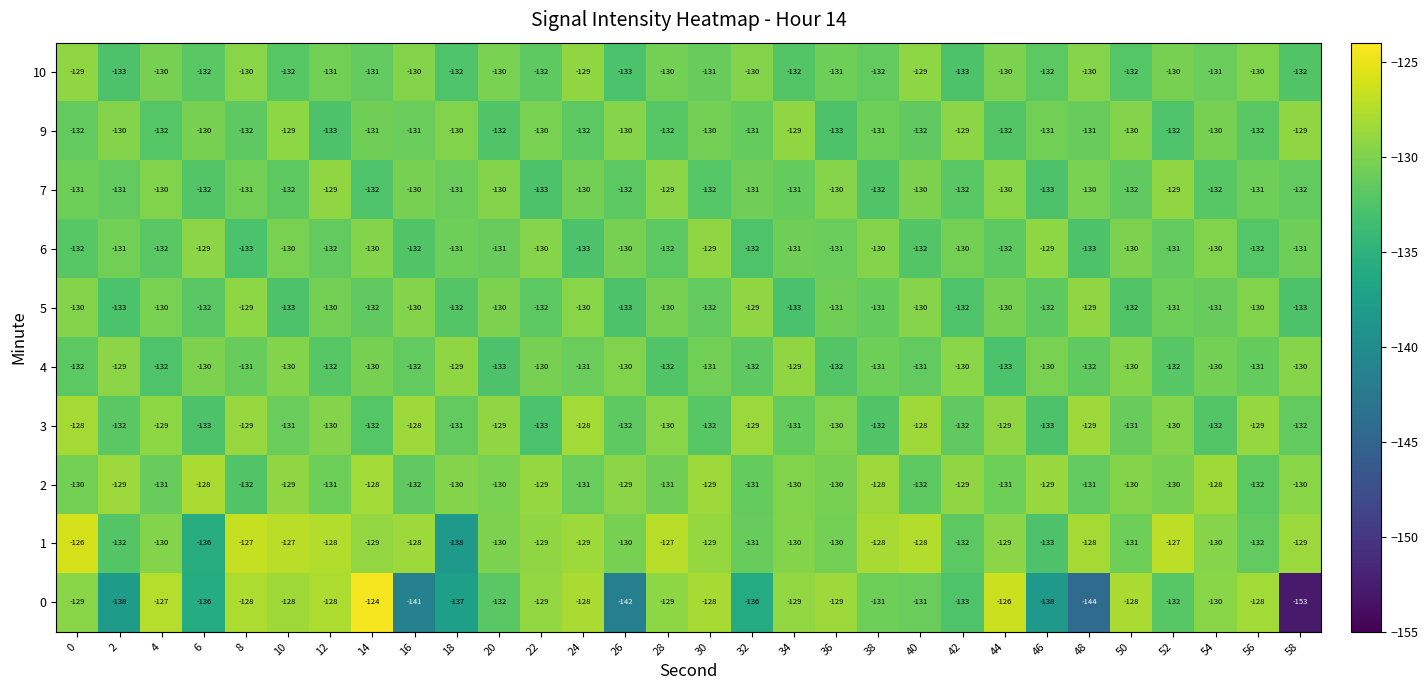

The 5 series shows -131 at 52. True or false?

True